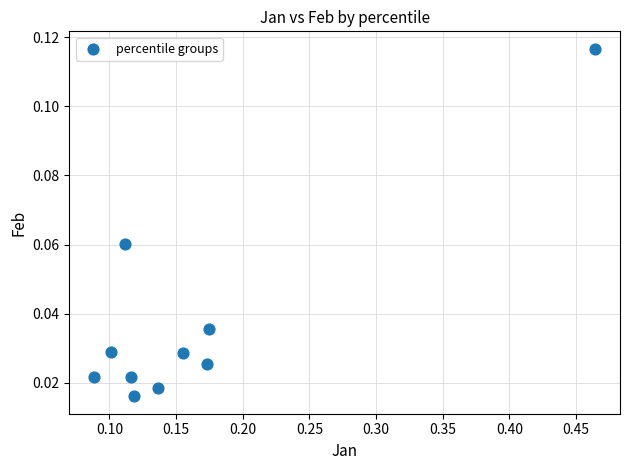

What is the range of X values (max minus min)?

0.4